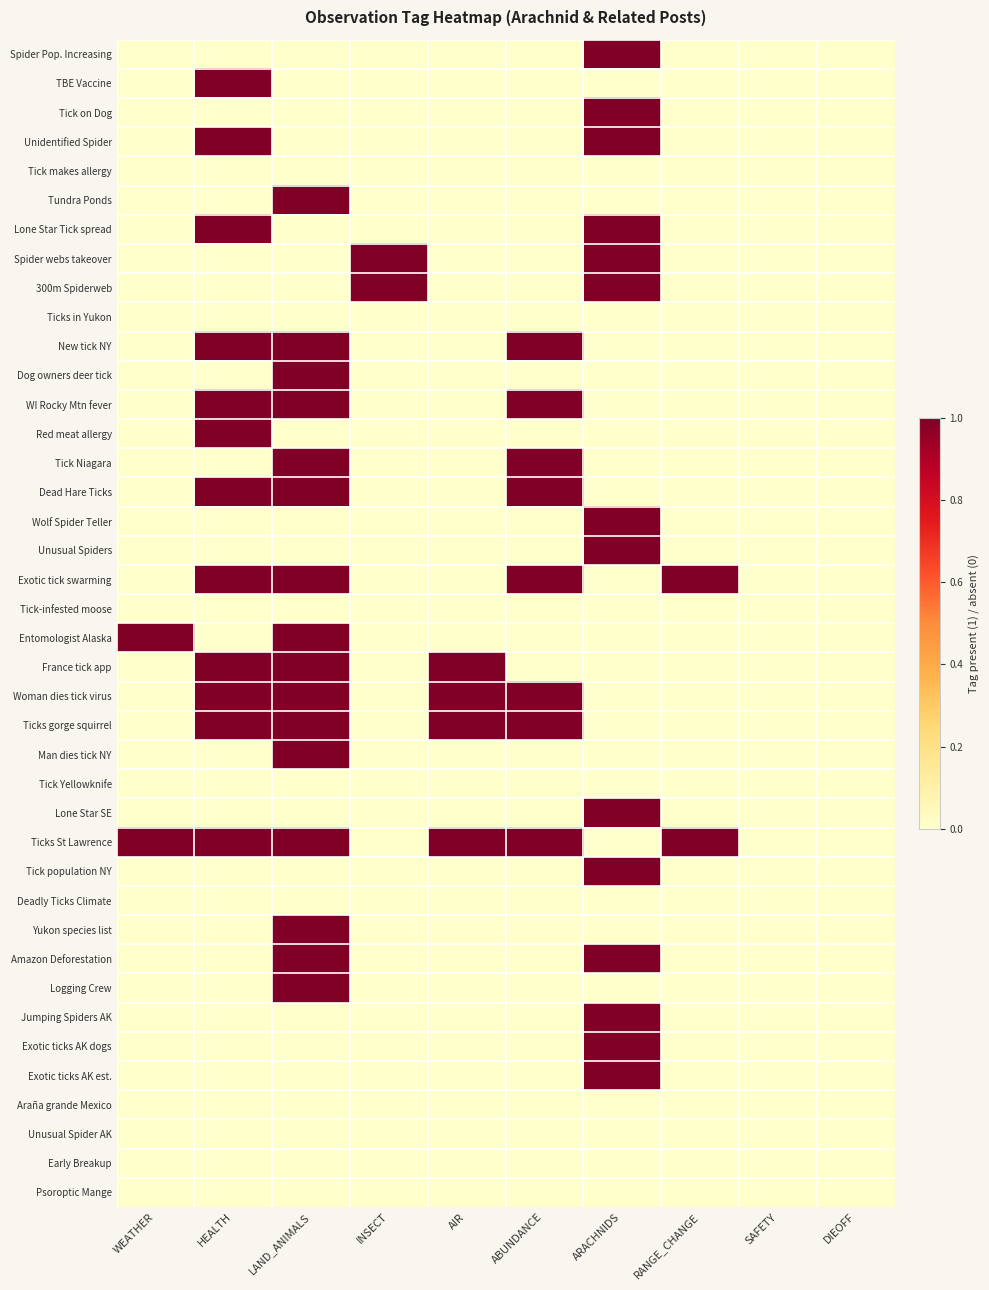

What is the maximum value shown in the chart?

1